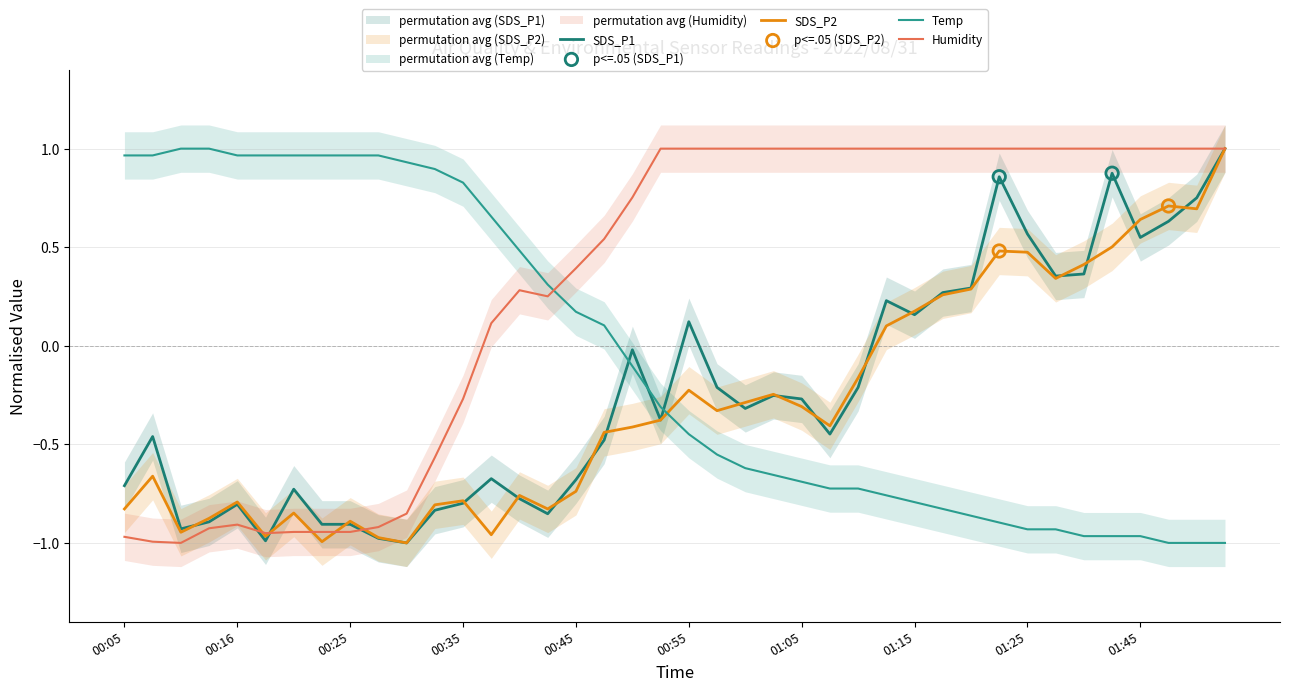

What are all the series names shown in the legend?

SDS_P1, SDS_P2, Temp, Humidity